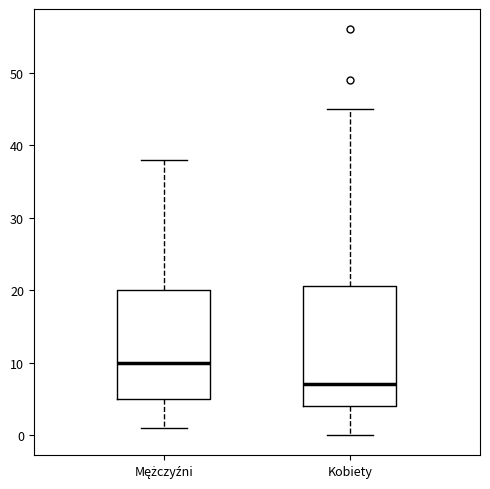

Which box is the tallest, from its lower edge to its upper edge?

Kobiety